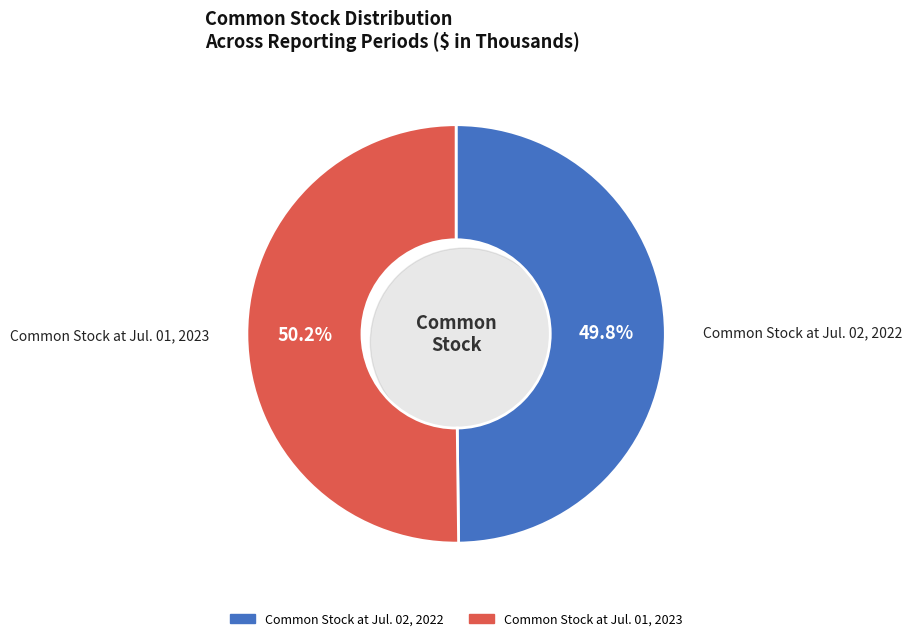

To the nearest percent, what percentage of the pie is Common Stock at Jul. 01, 2023?

50%